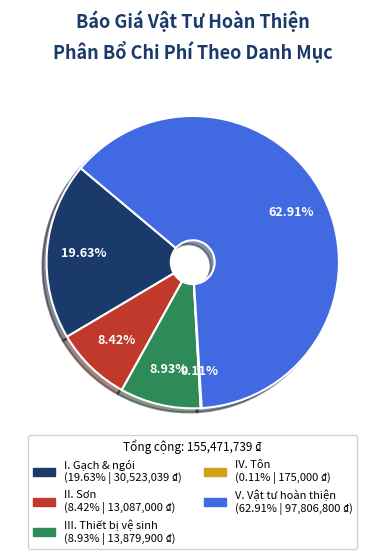

Combined, do II. Sơn and V. Vật tư hoàn thiện account for over 50%?

Yes